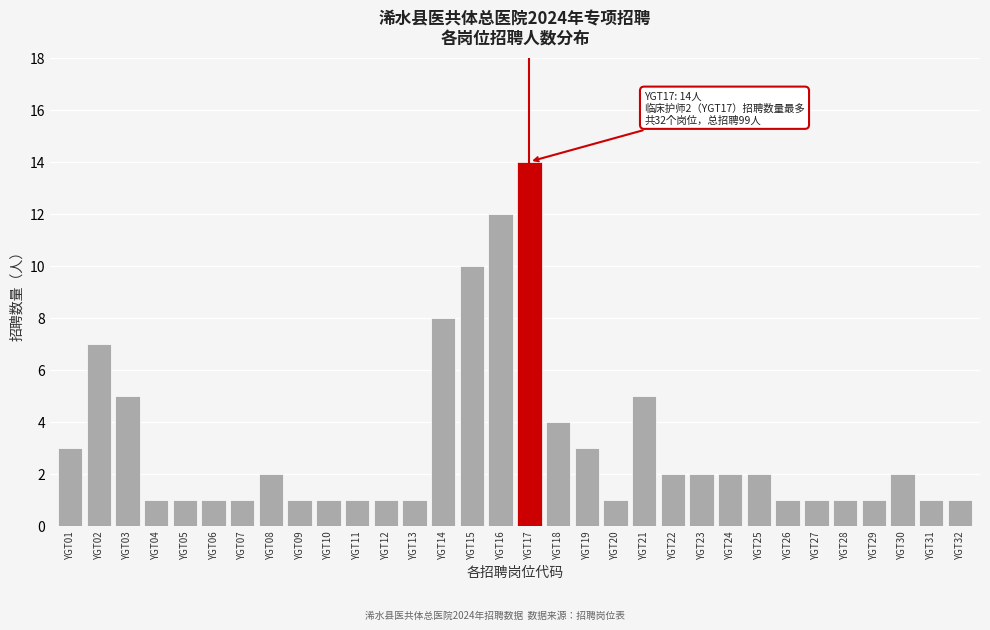

What is the value of the 22nd bar from the left?

2